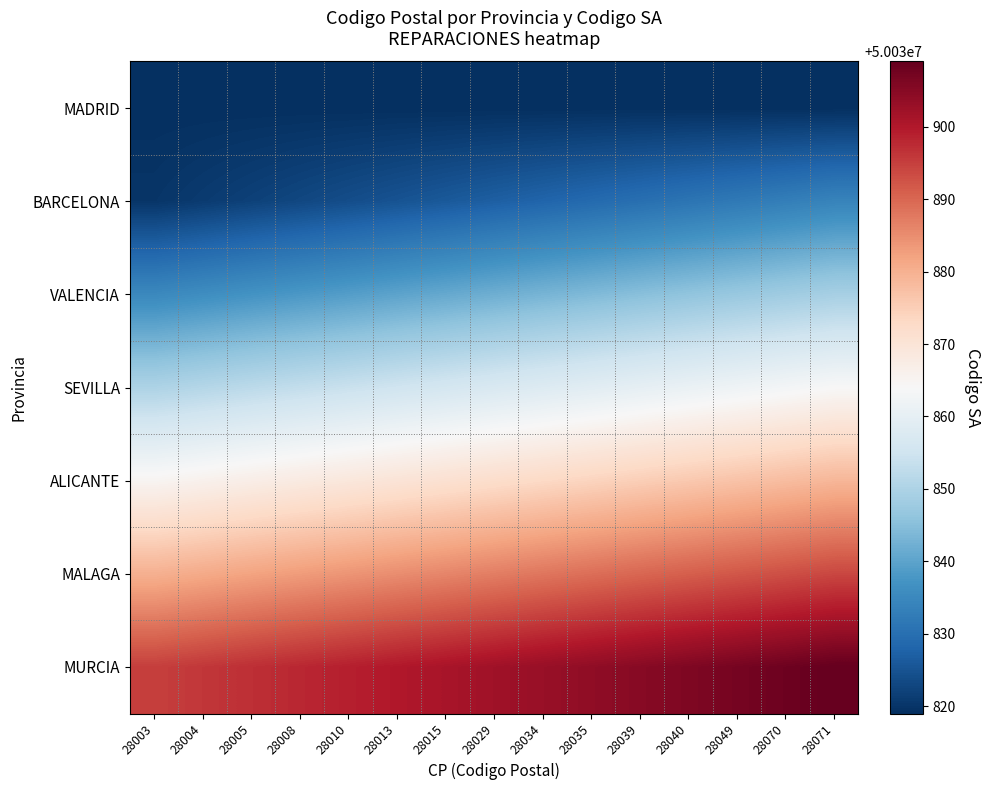

At how many categories does at least one series exceed 50030827?

15